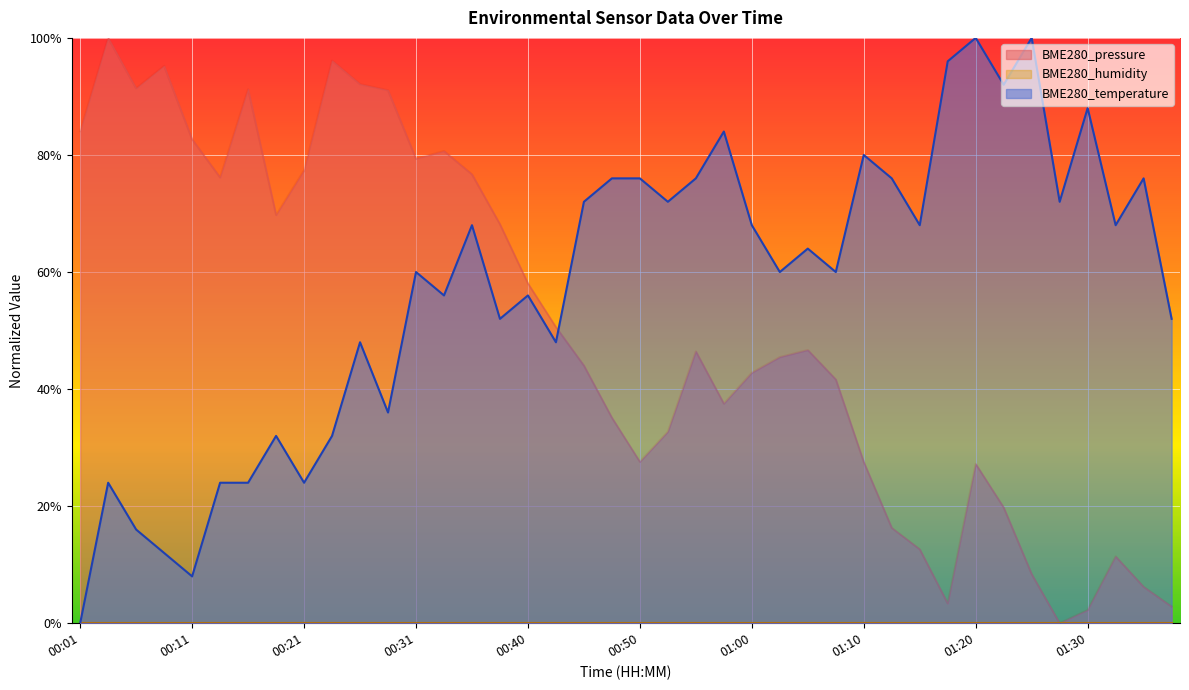

After their last crossing, which series has the higher values: BME280_pressure or BME280_temperature?

BME280_temperature